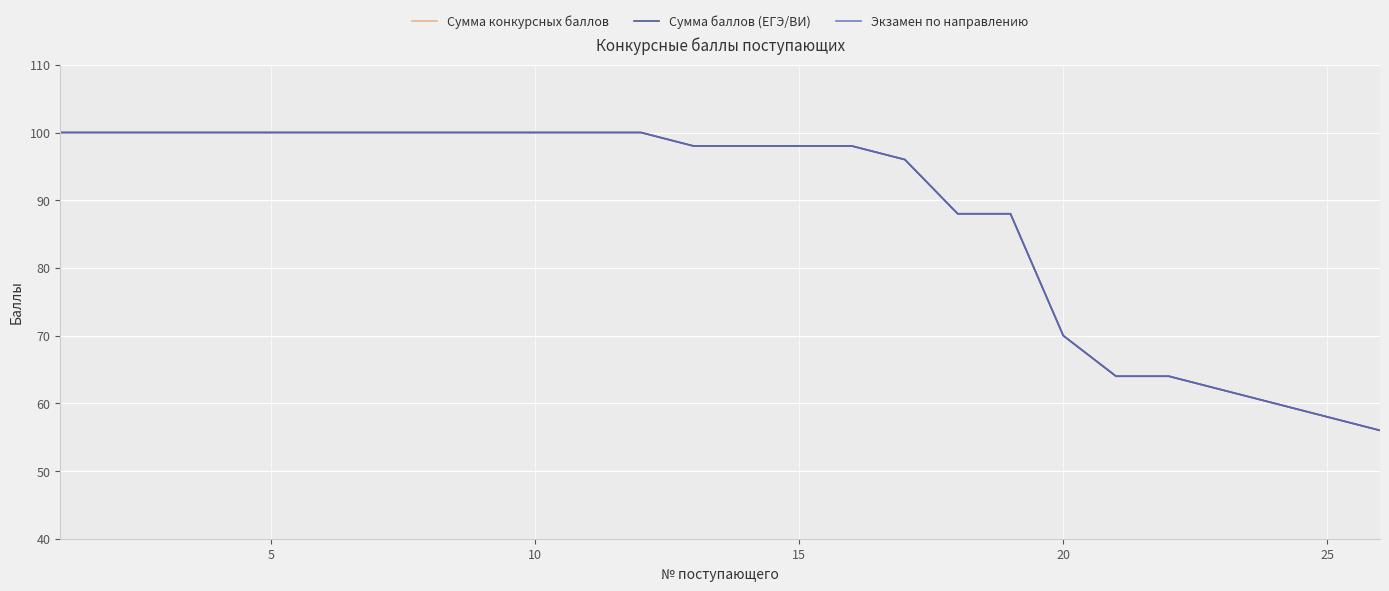

Which series has the largest total across all categories?

Сумма конкурсных баллов